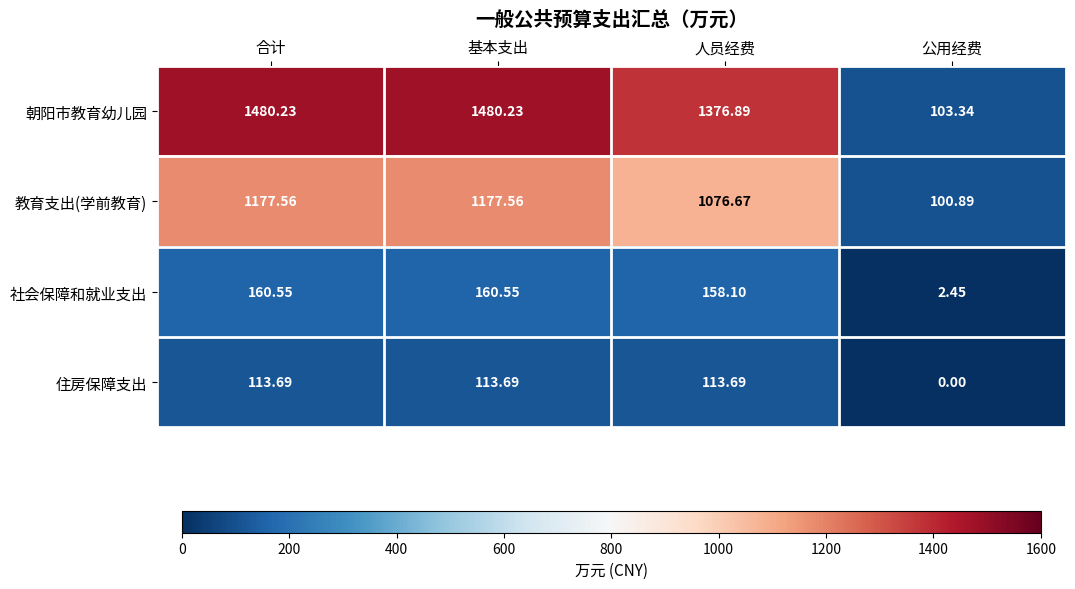

Rank the series at 合计 from lowest to highest value.

住房保障支出, 社会保障和就业支出, 教育支出(学前教育), 朝阳市教育幼儿园